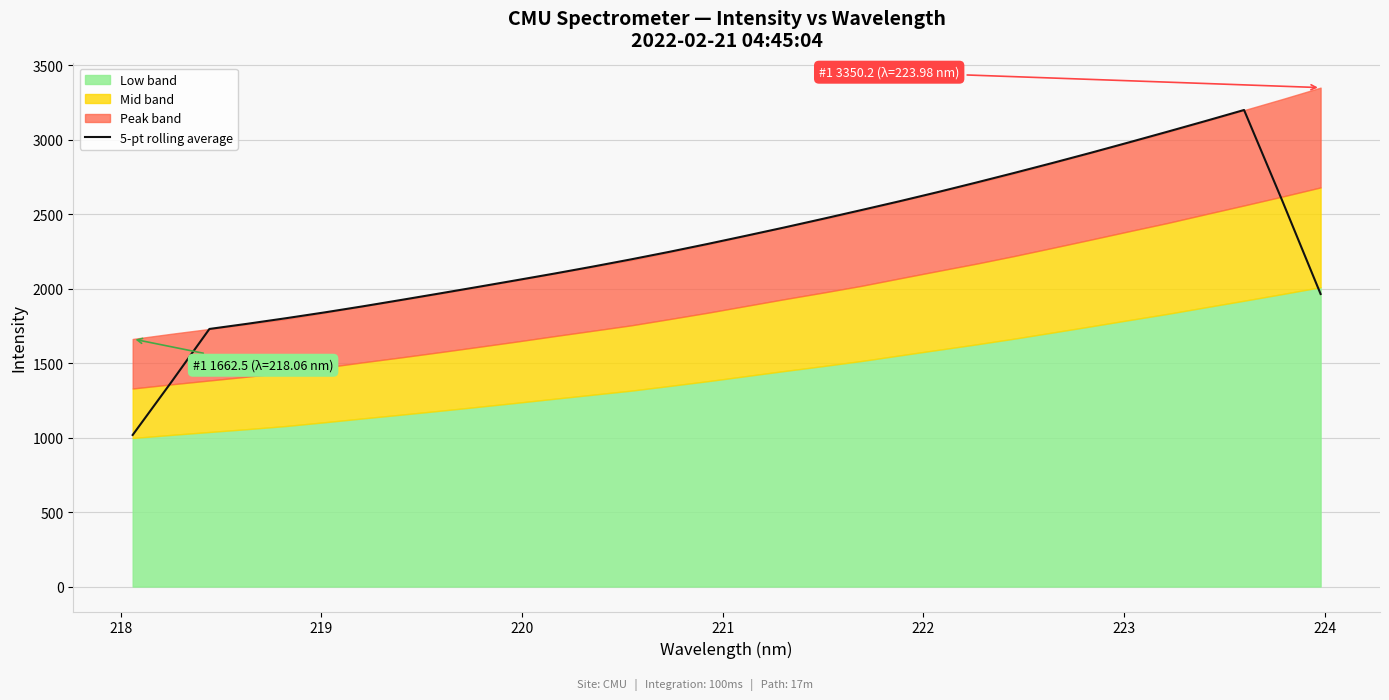

What is the maximum value for 5-pt rolling average?

3199.9